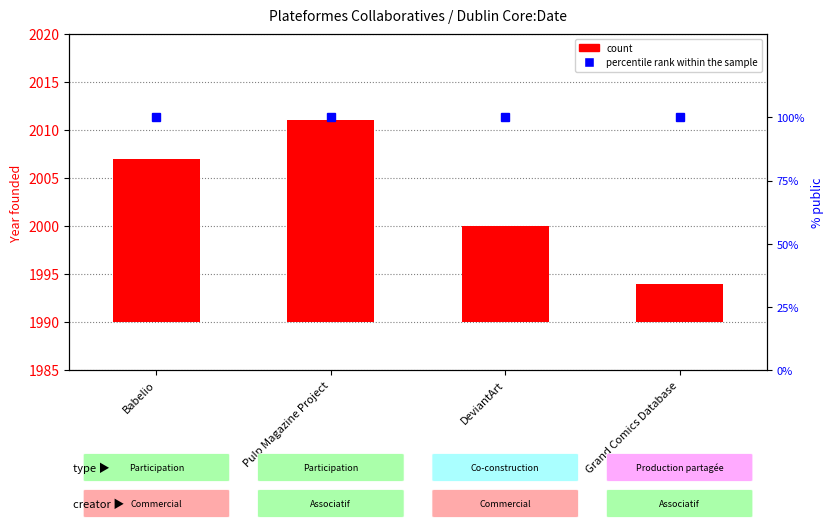

The value at Babelio is 17. True or false?

True